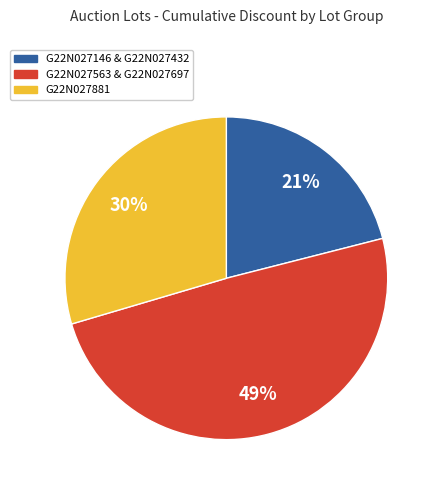

To the nearest percent, what is the difference between the largest and smallest slice percentages?

28%